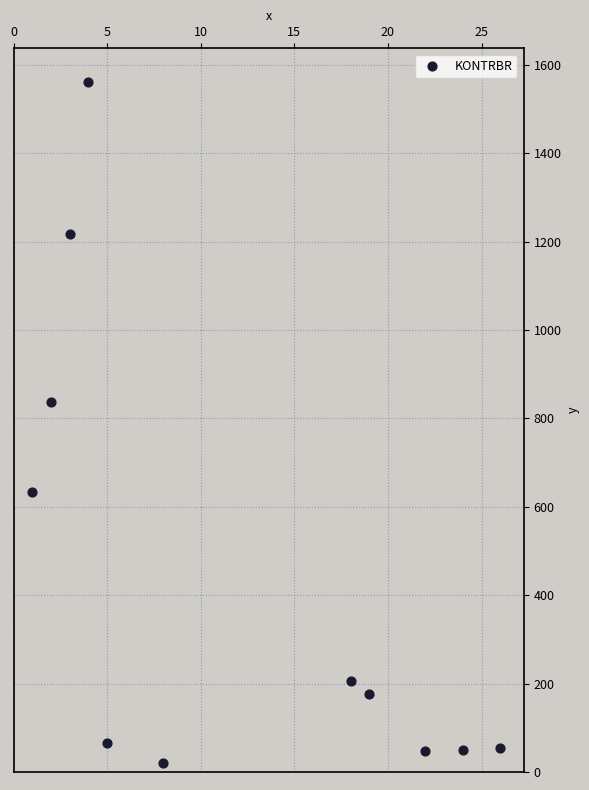

What Y value in the scatter plot is closest to 790?

838.3